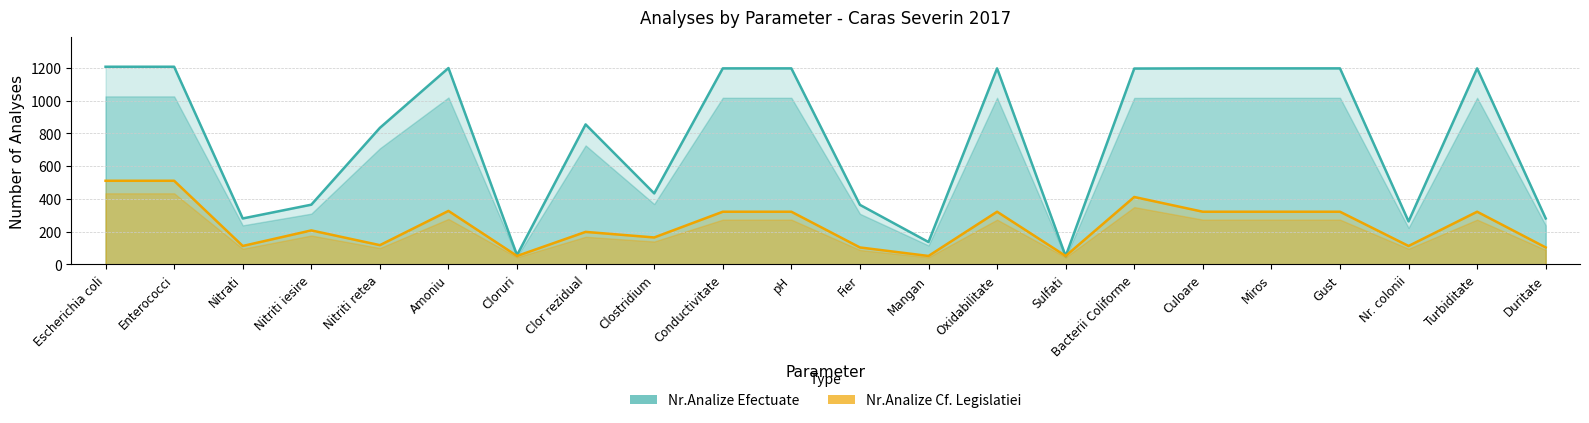

What is the average value of the Nr.Analize Efectuate series?

778